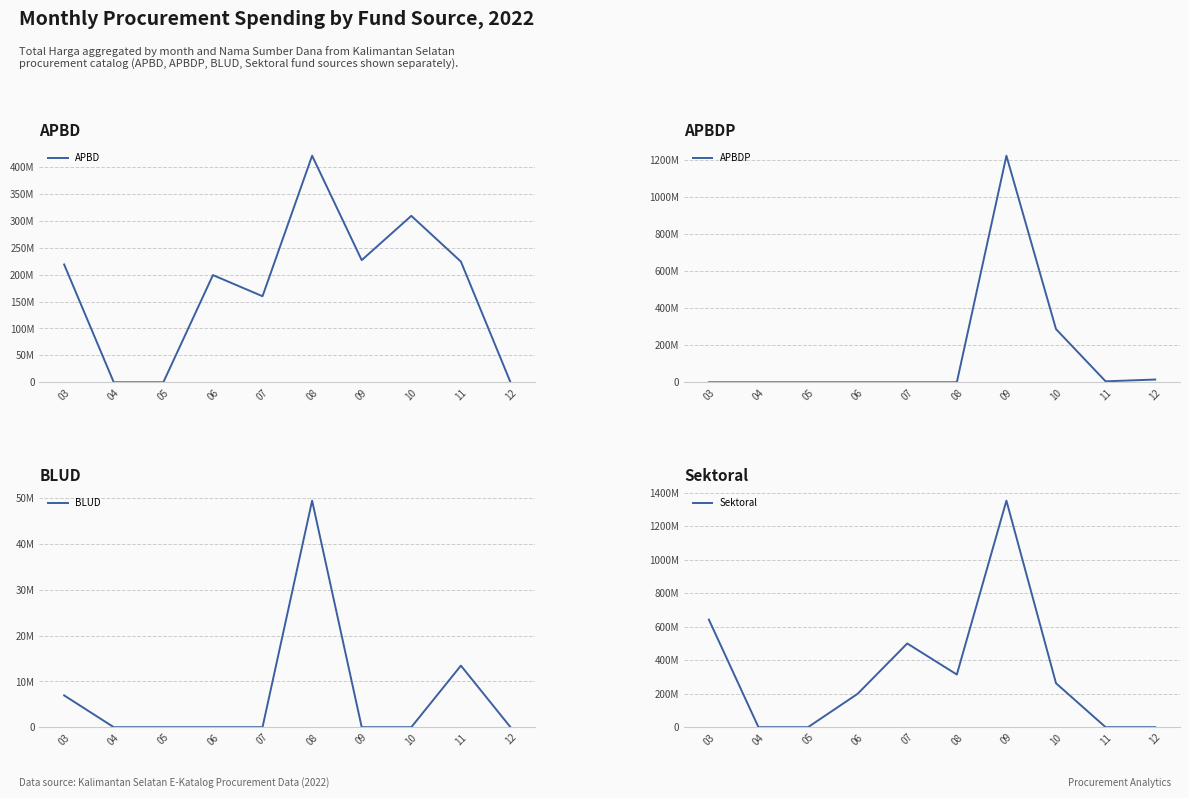

What is the maximum value shown in the chart?

1351682000